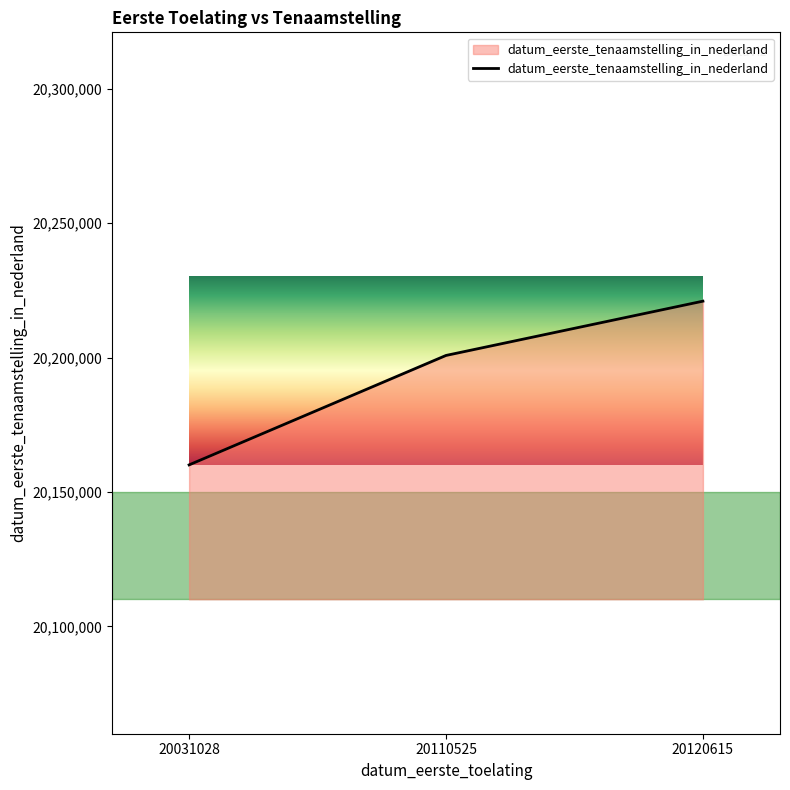

Is this an area chart (filled region under the line)?

No